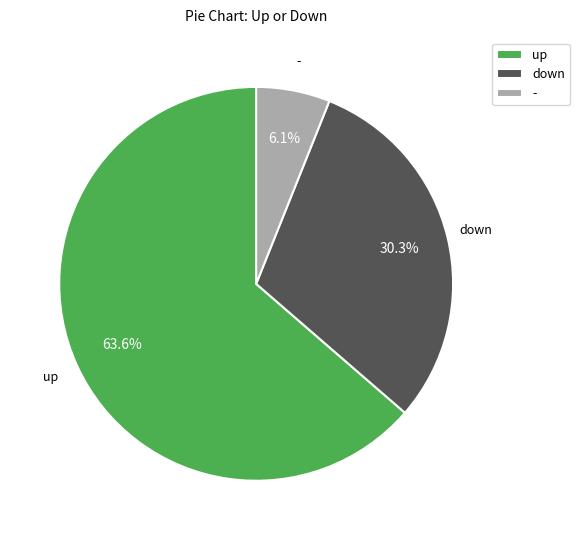

To the nearest percent, what is the difference between the largest and smallest slice percentages?

58%